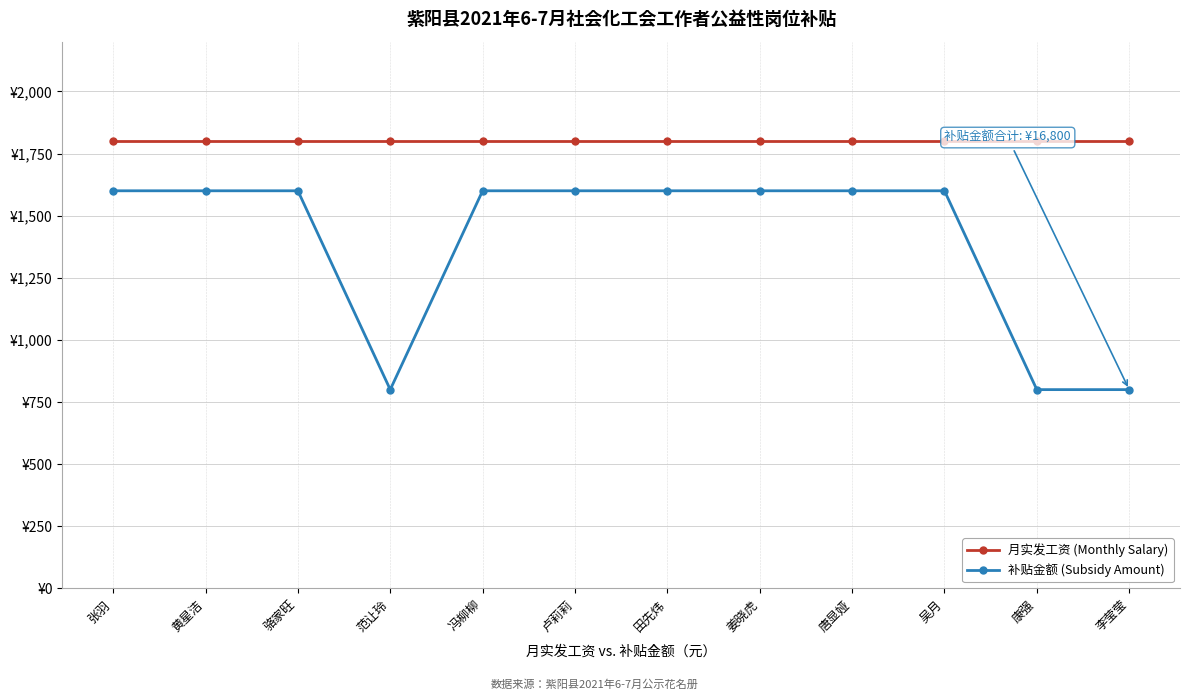

True or false: 补贴金额 (Subsidy Amount) and 月实发工资 (Monthly Salary) cross at least once.

False